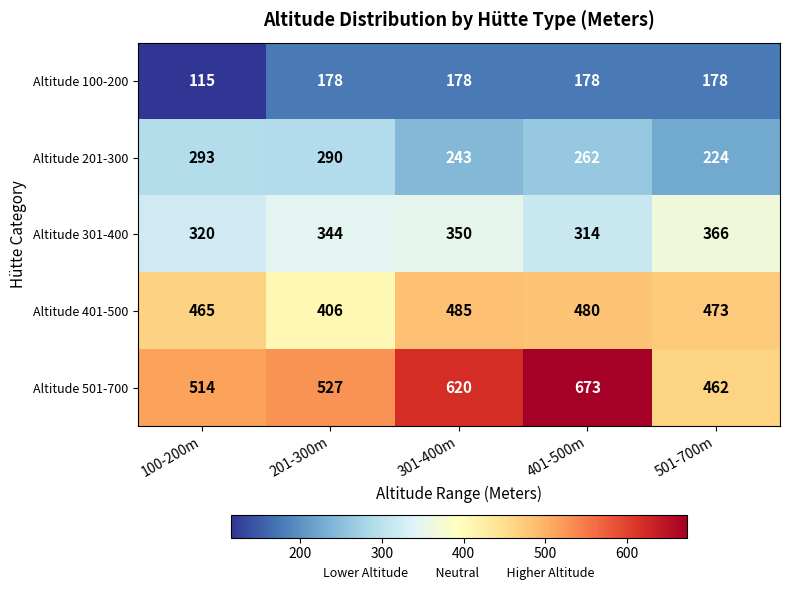

Which series changed the most between 201-300m and 301-400m?

Altitude 501-700